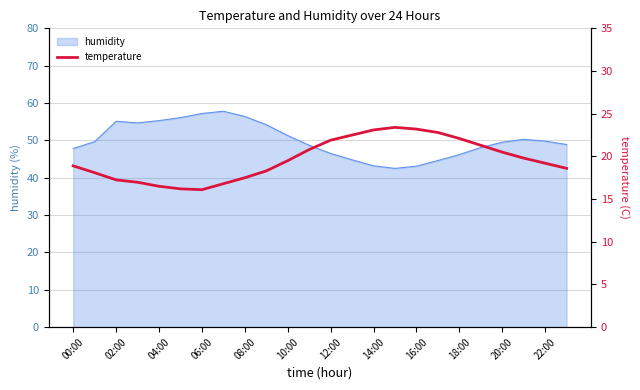

What is the maximum value for humidity?

57.8